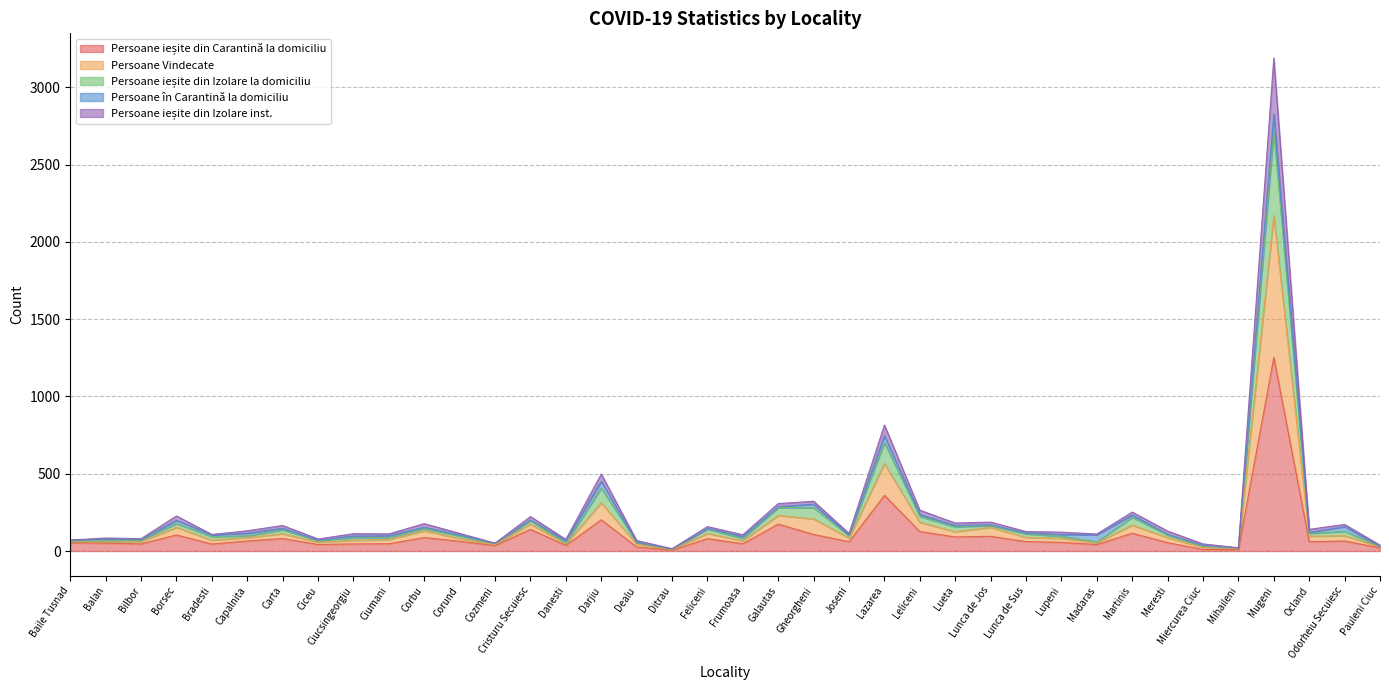

What is the label of the 34th point from the right?

Bradesti